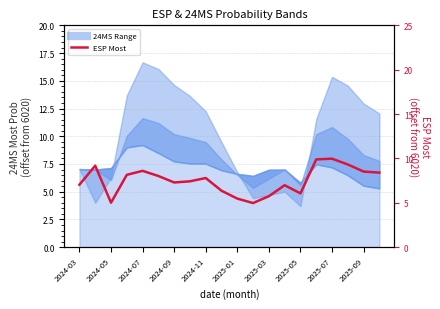

What is the ratio of the value at 2025-09 to the value at 10?

1.2